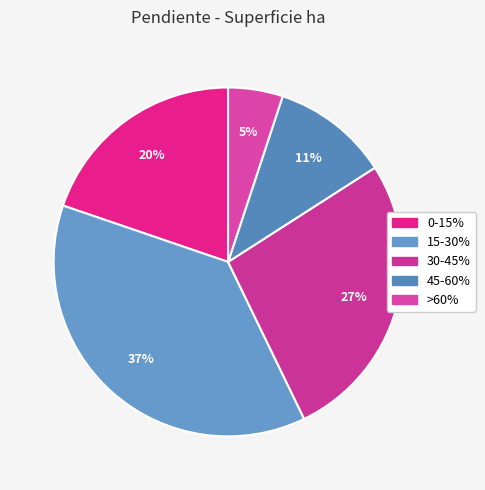

To the nearest percent, what percentage of the pie is >60%?

5%